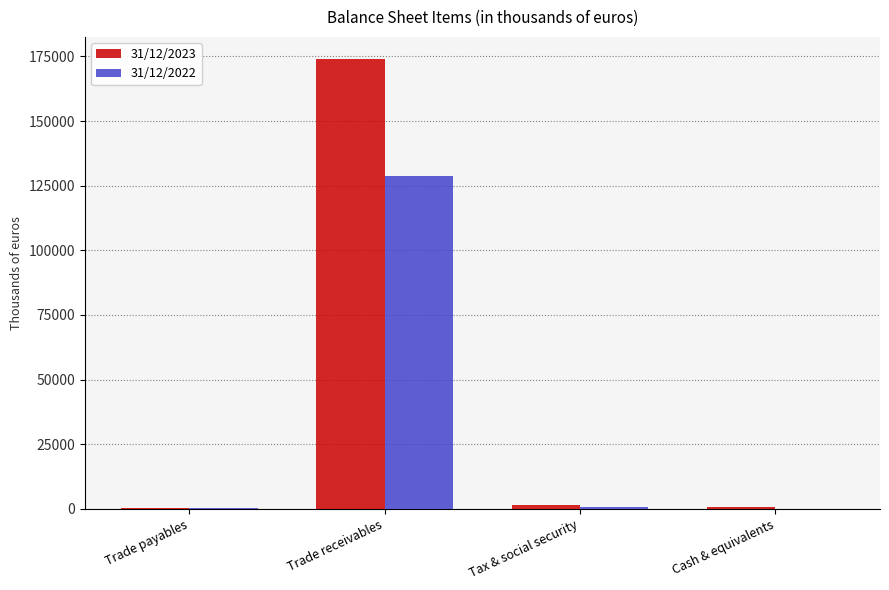

At which category is the sum across all series the highest?

Trade receivables